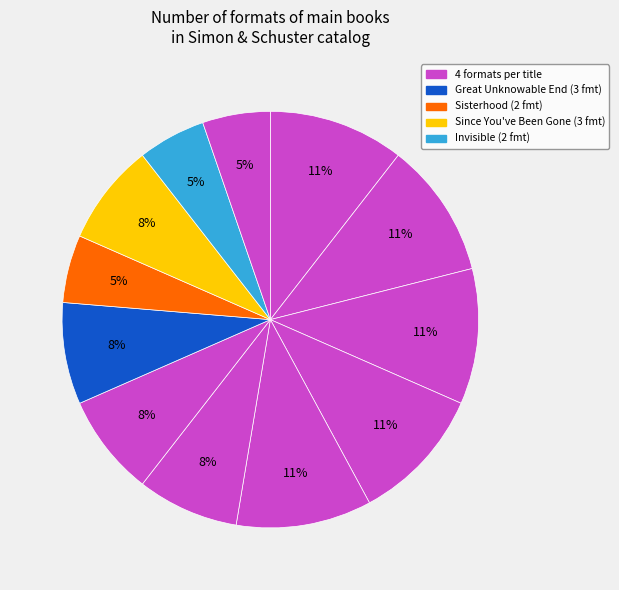

How many segments does this pie chart have?

12